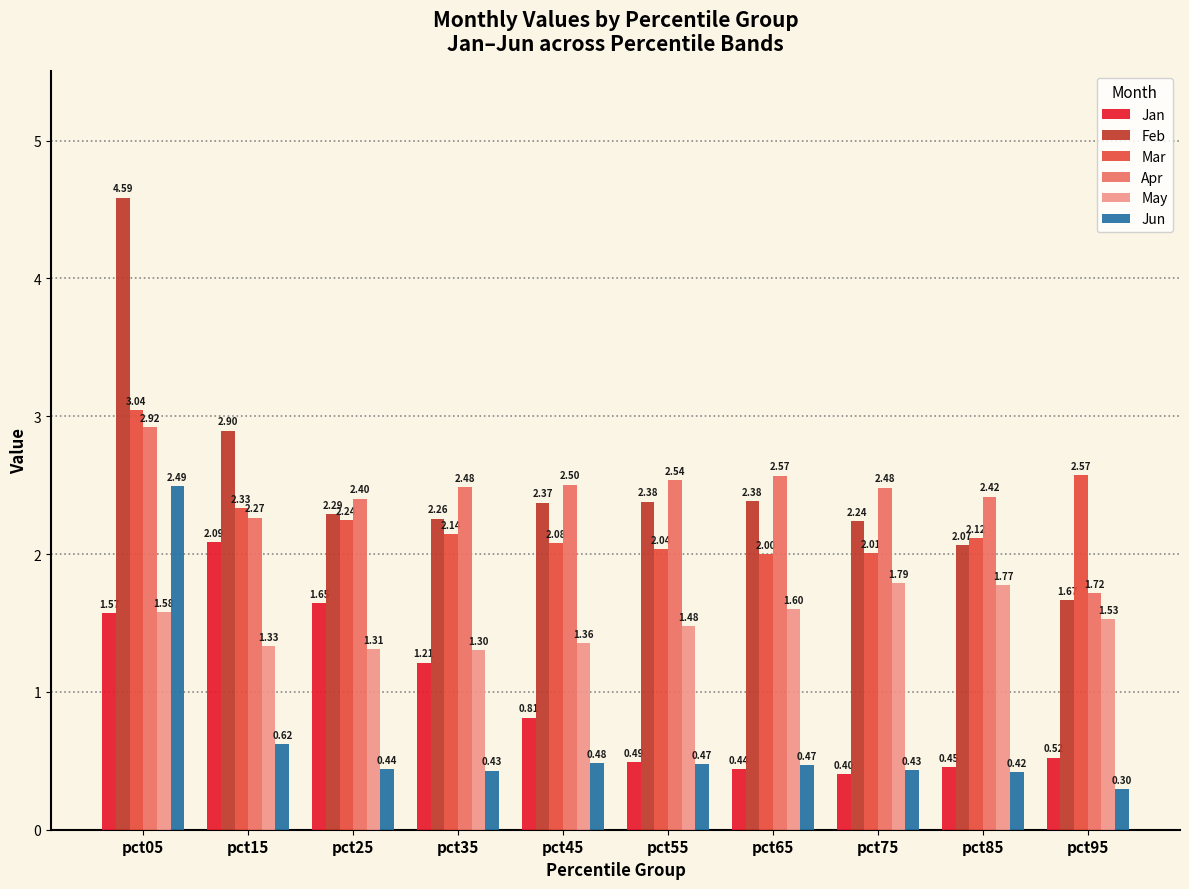

List the series in order of their peak value, highest first.

Feb, Mar, Apr, Jun, Jan, May